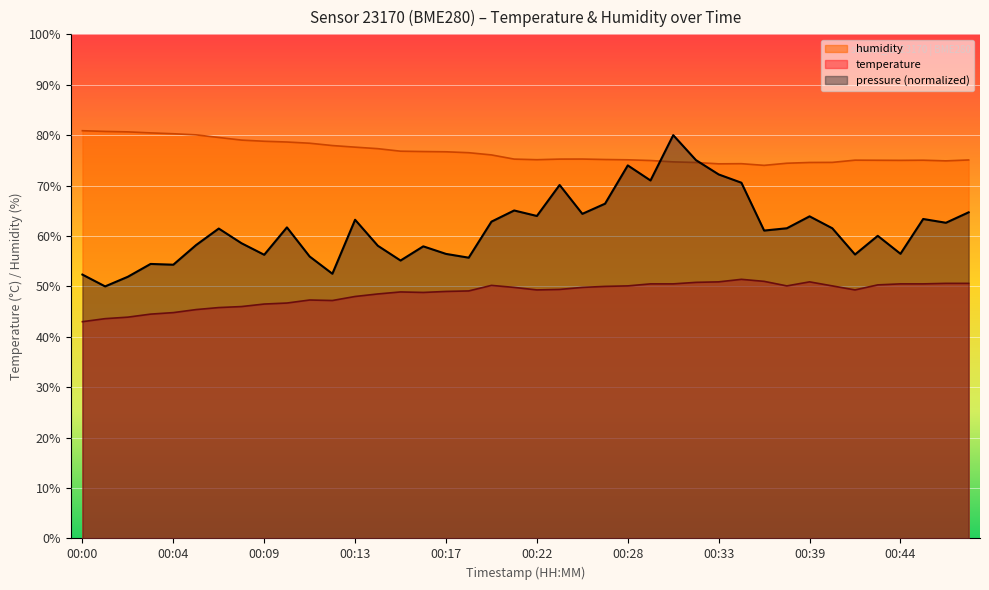

What is the total value across all series at 00:46?

188.1